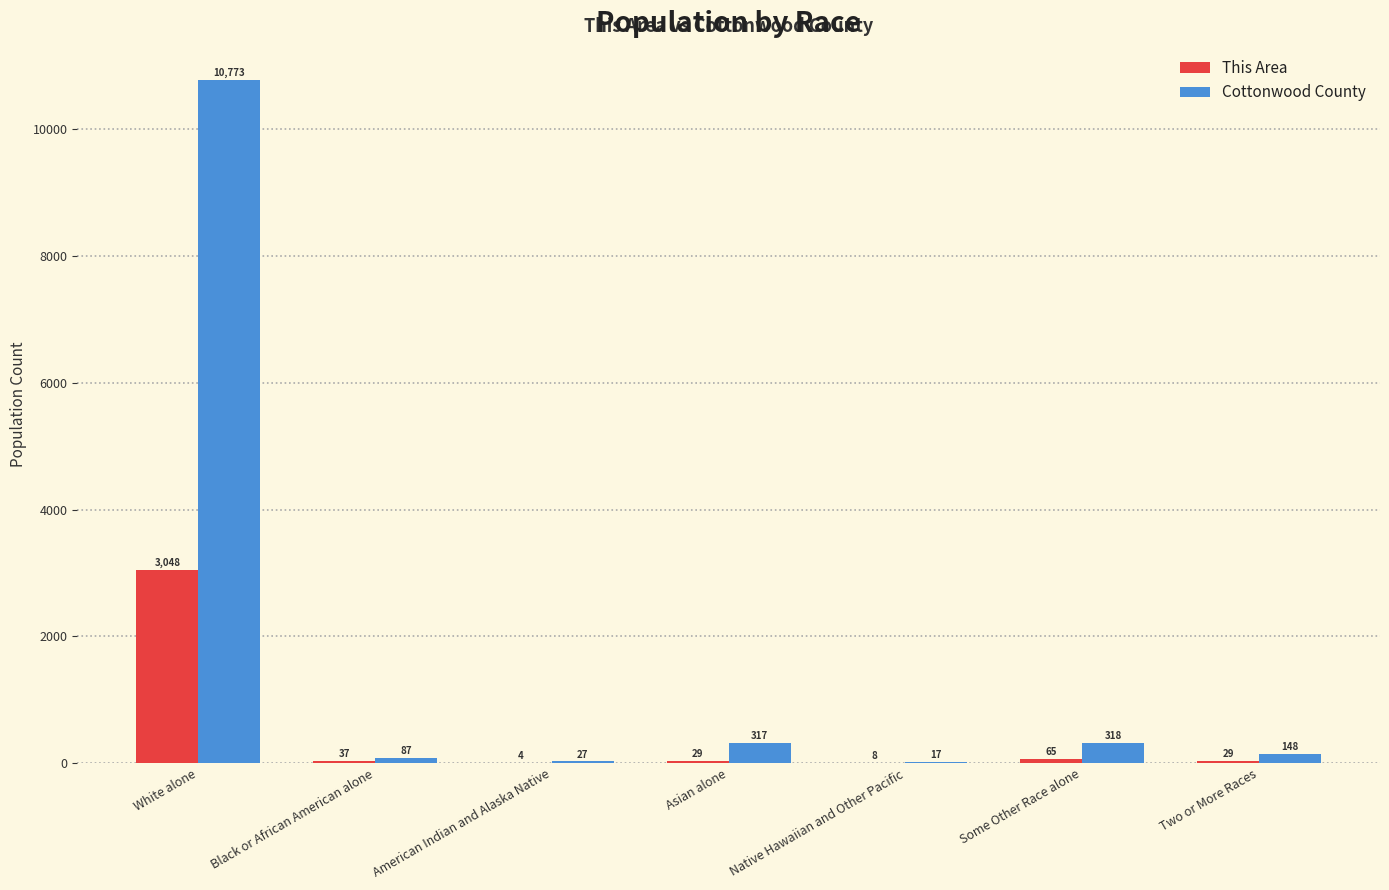

Which series changed the most between Black or African American alone and Asian alone?

Cottonwood County